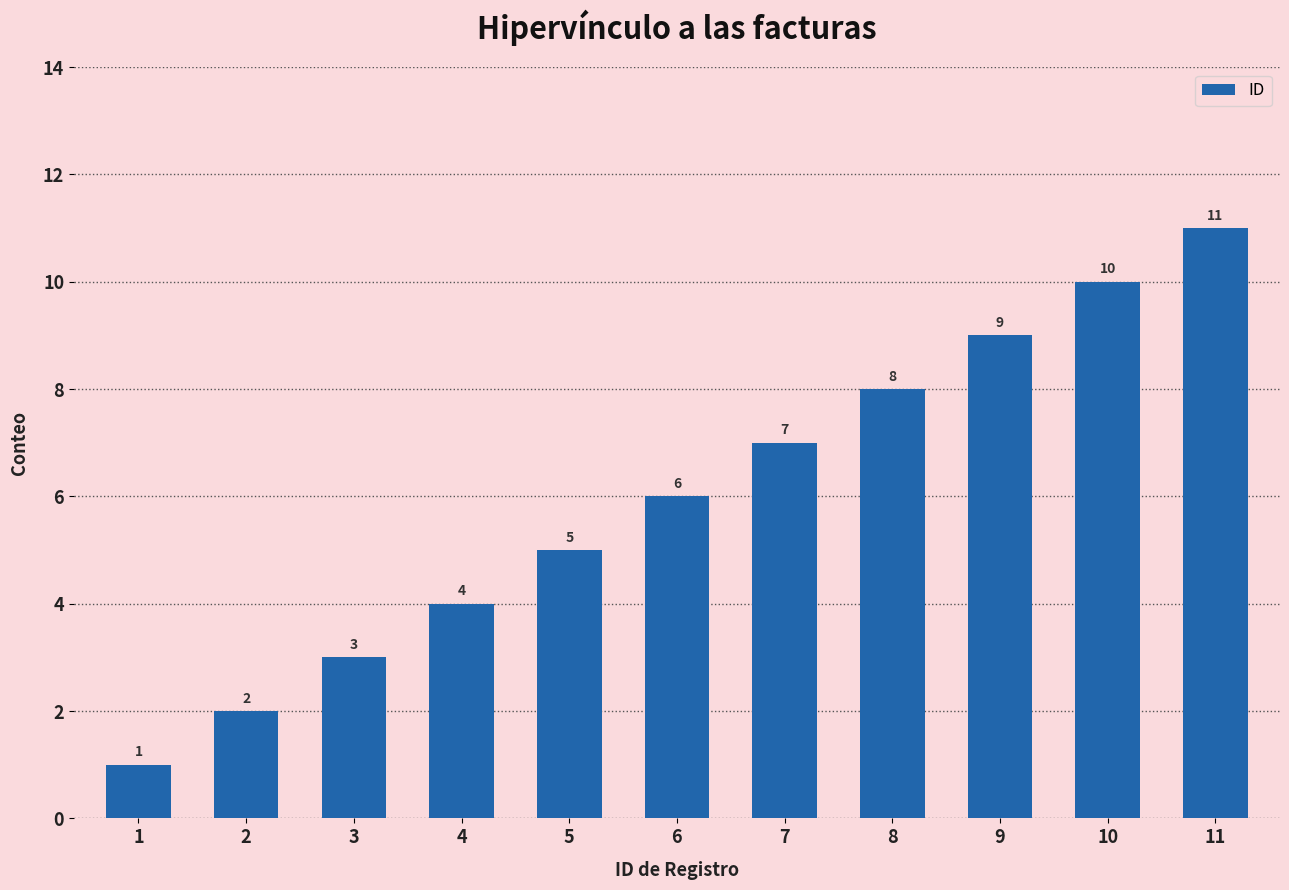

Reading right to left, transcribe all the data shown in this chart.

11	10	9	8	7	6	5	4	3	2	1